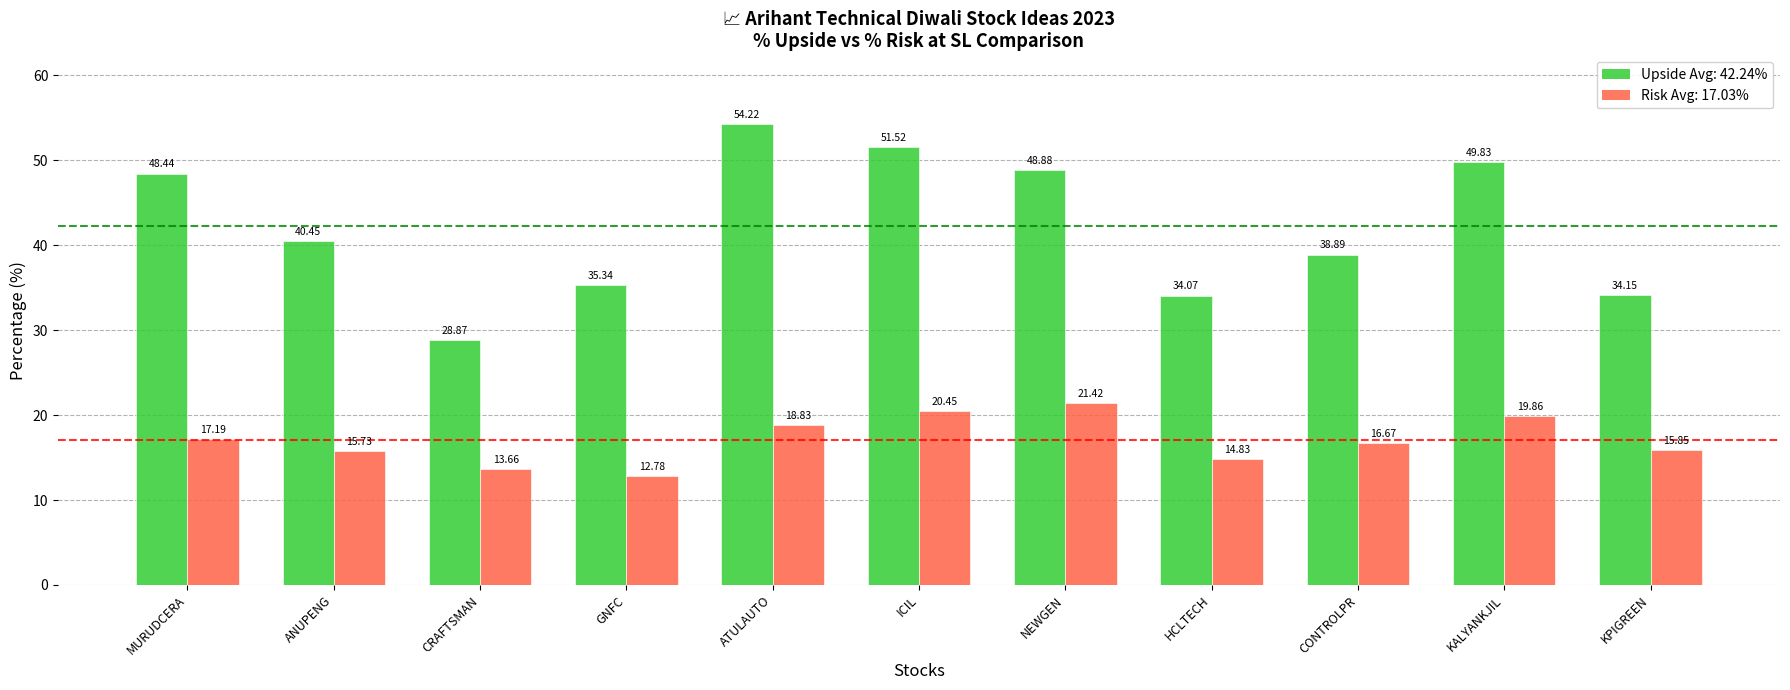

How many distinct data groups are displayed?

2